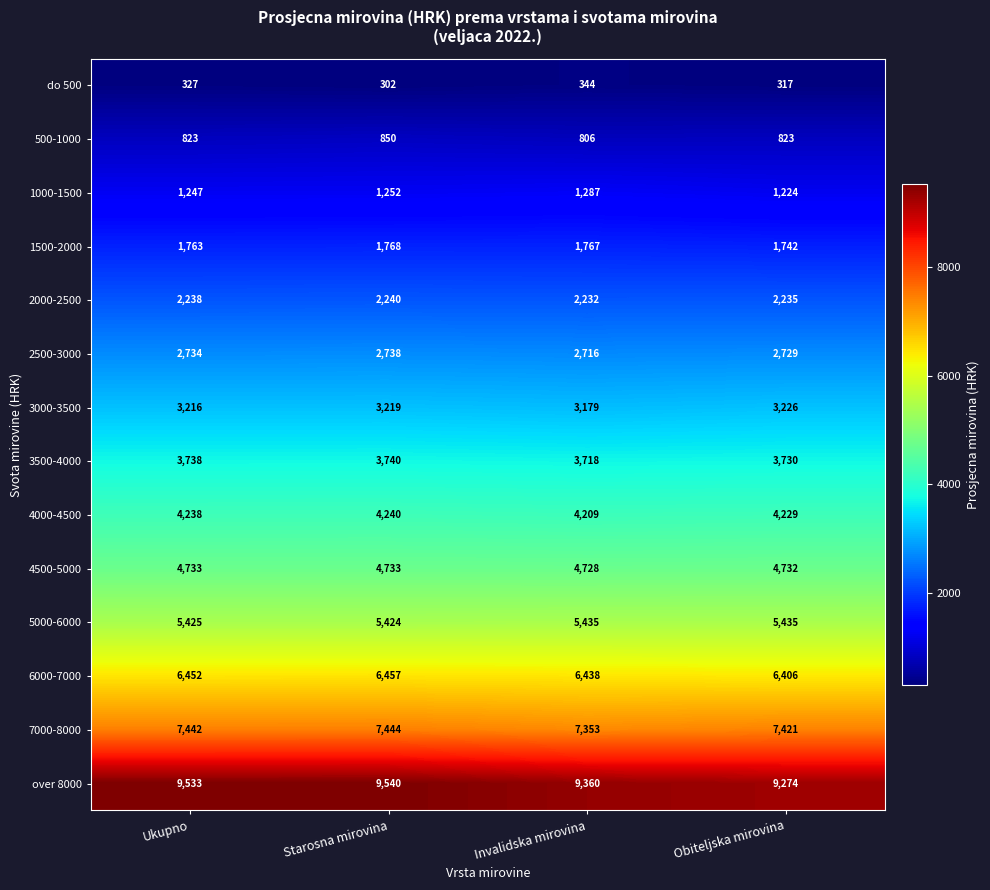

What is the spread (max minus min) of values at Obiteljska mirovina?

8957